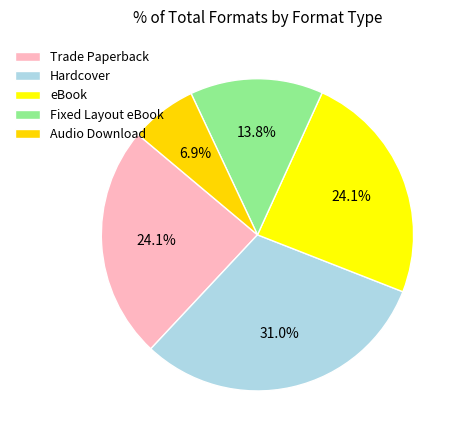

Which category has the smallest portion of the pie?

Audio Download